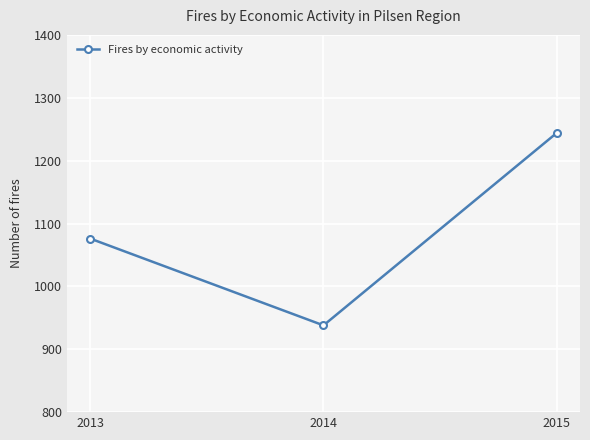

Where is the data nearest to the value 1091?

2013